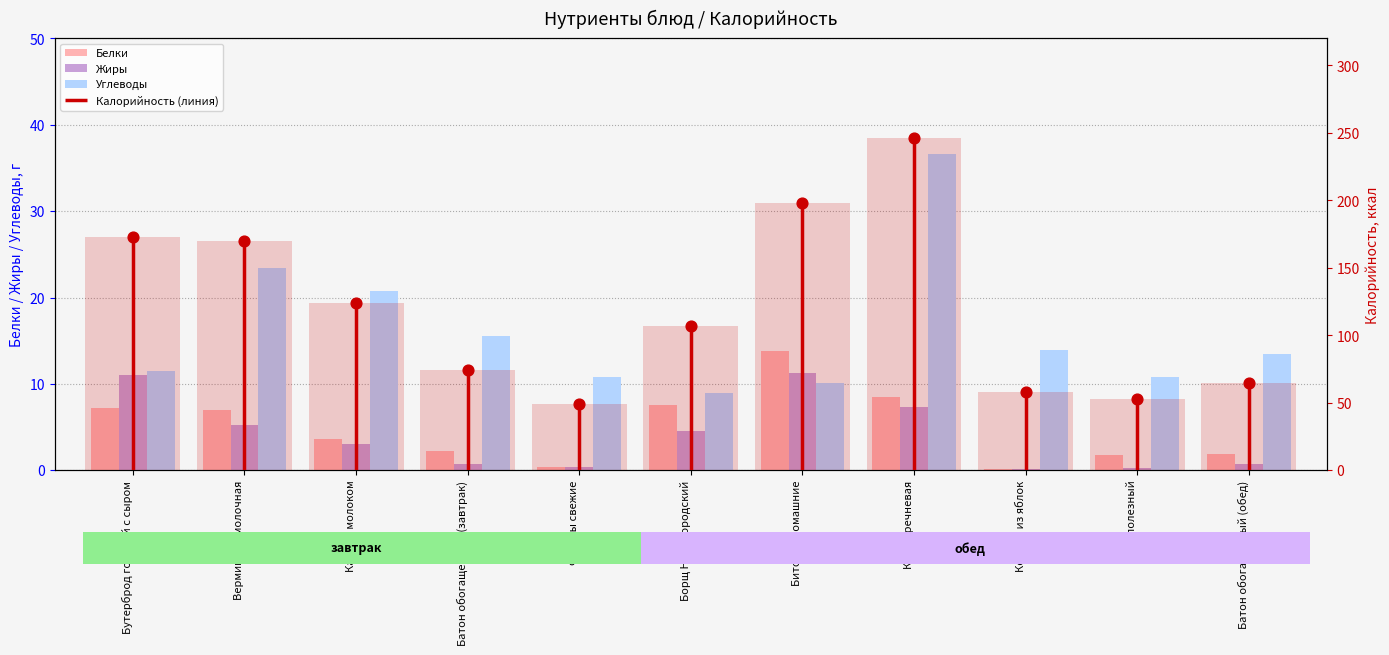

Which series has the largest total across all categories?

Калорийность